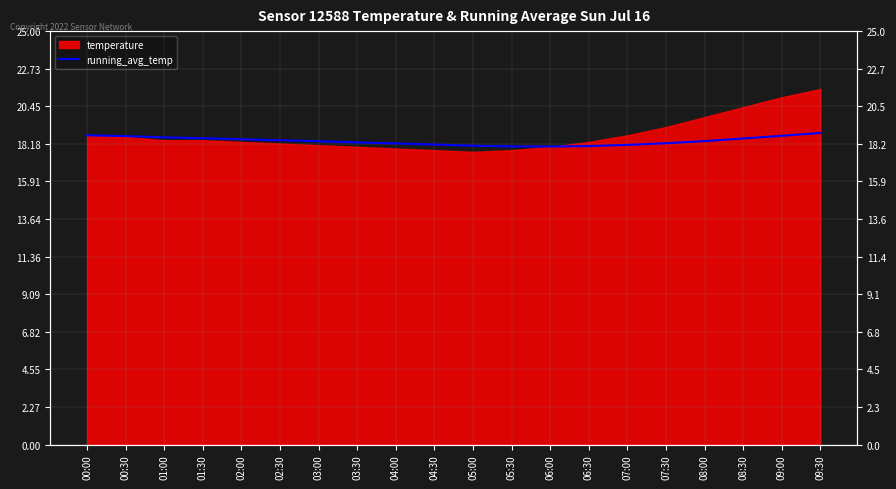

What is the average value?

18.4